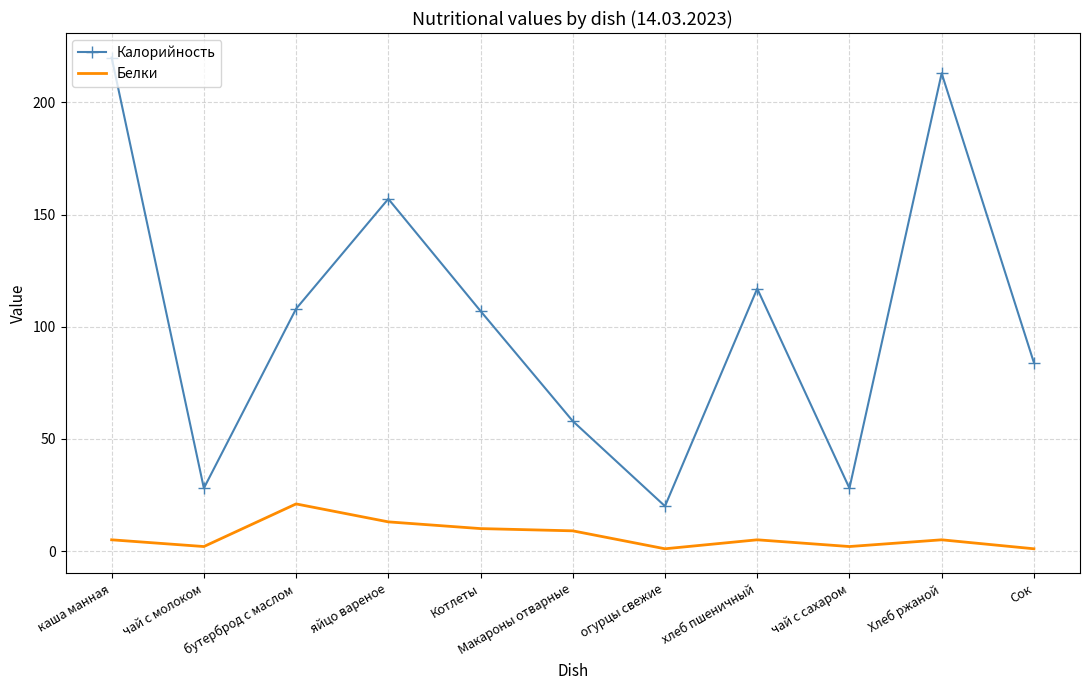

Rank the series at Макароны отварные from highest to lowest value.

Калорийность, Белки